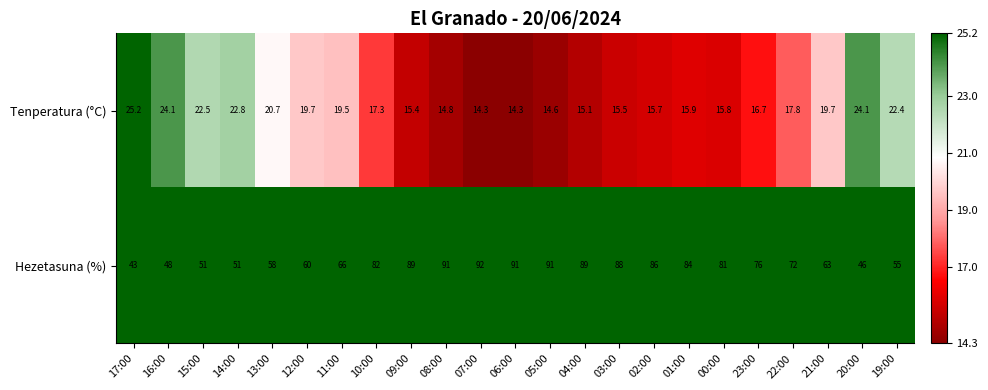

List the series in order of their overall mean, lowest first.

Tenperatura (°C), Hezetasuna (%)